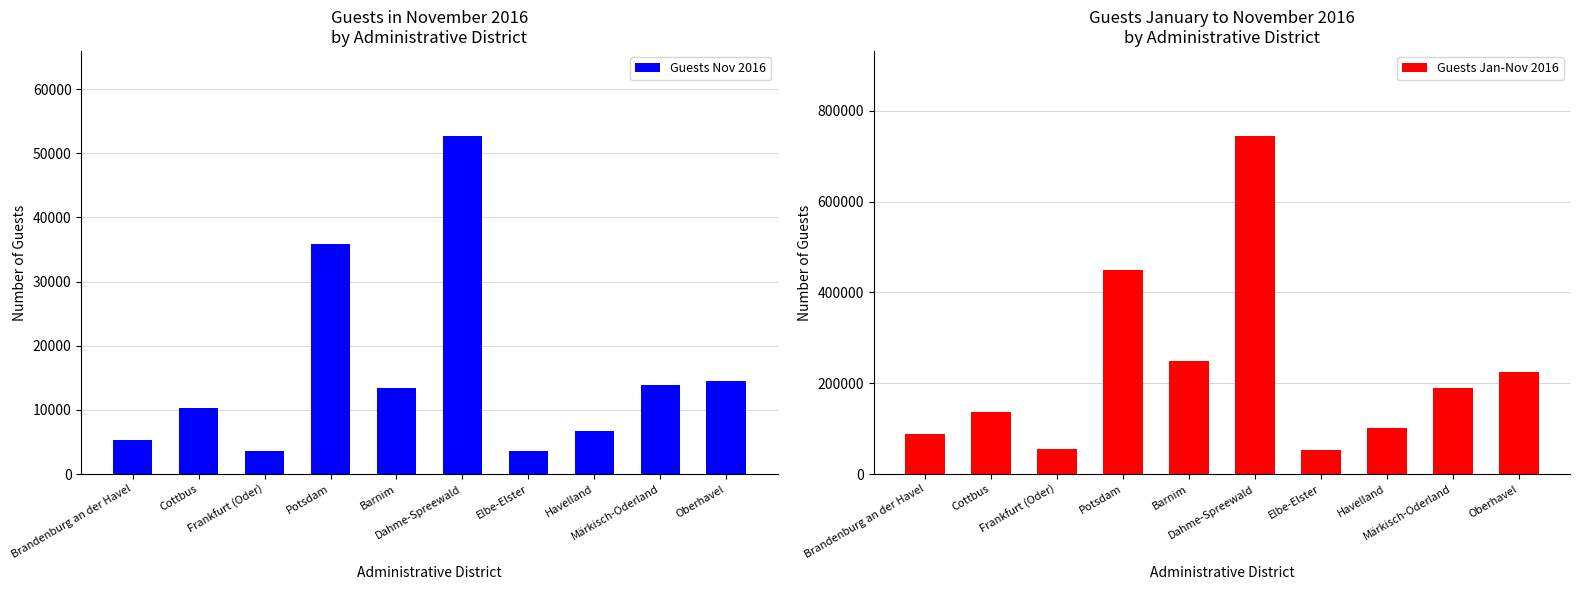

List the series in order of their overall mean, lowest first.

Guests Nov 2016, Guests Jan-Nov 2016